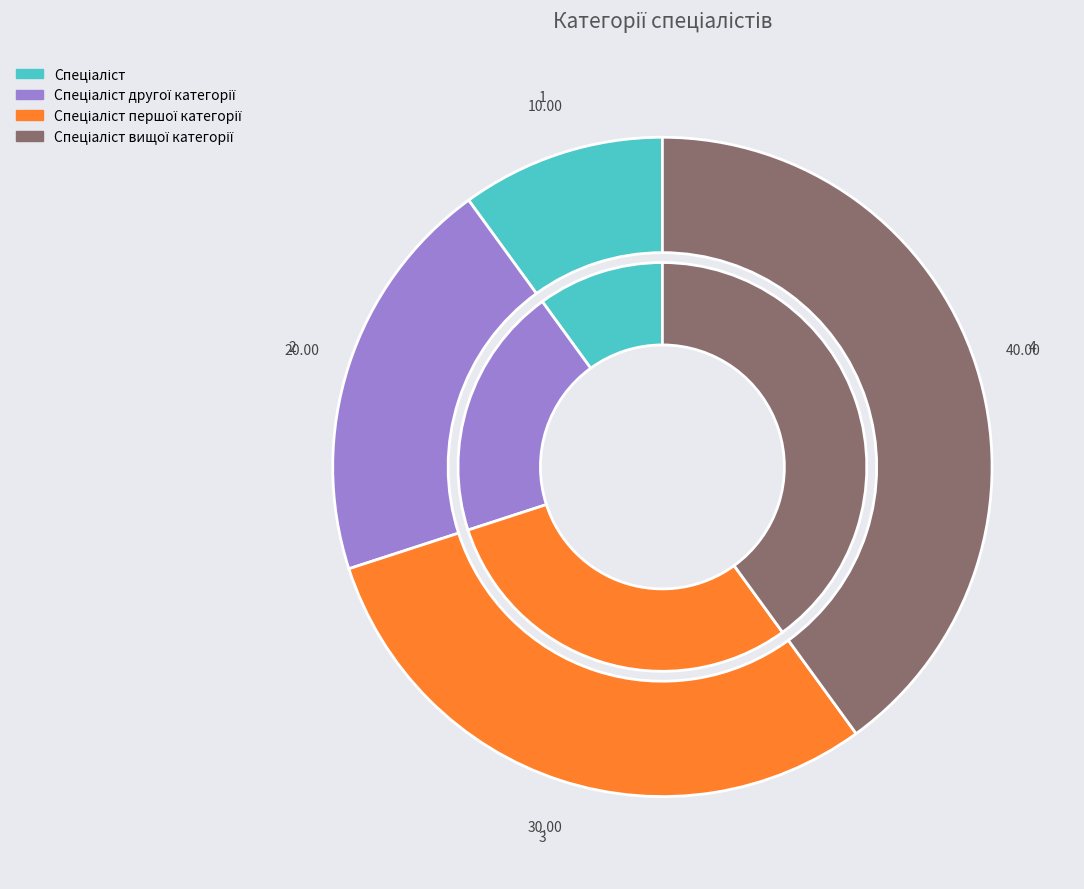

Which slice is the largest?

Спеціаліст вищої категорії